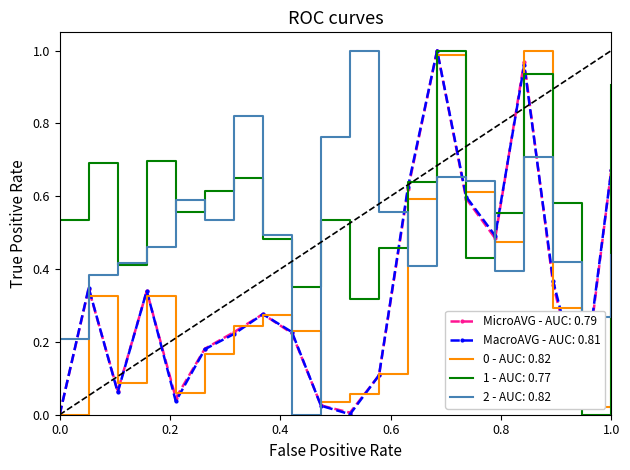

Which series ends up on top after the final intersection of MicroAVG - AUC: 0.79 and 2 - AUC: 0.82?

MicroAVG - AUC: 0.79